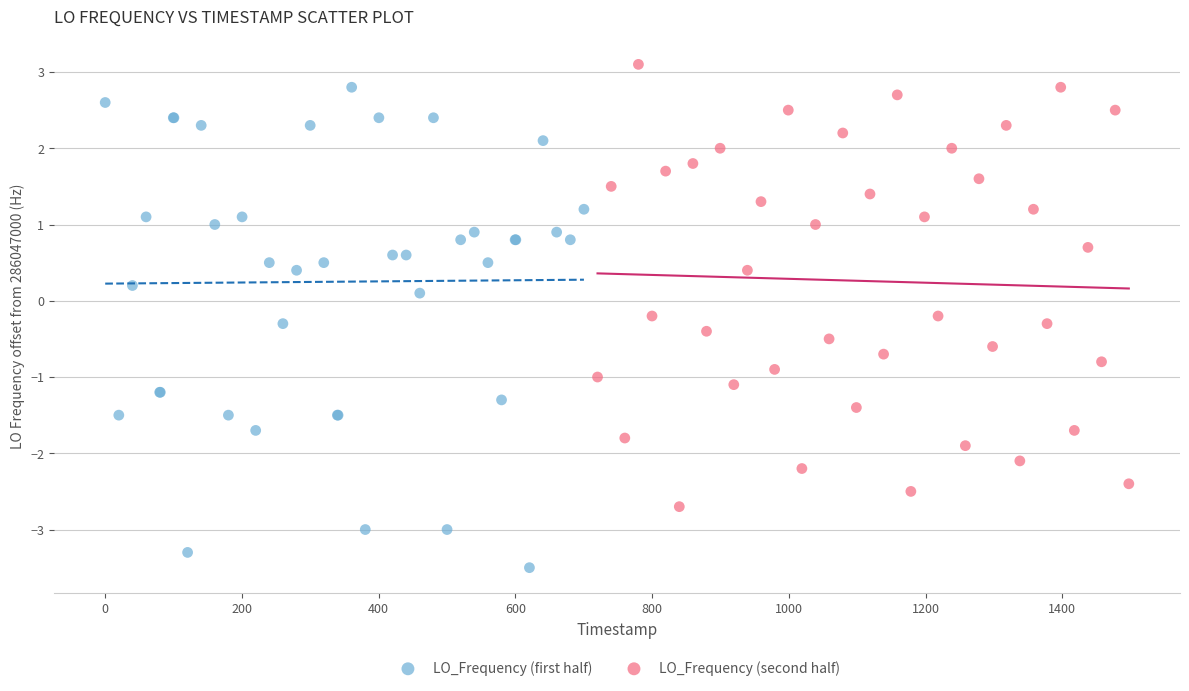

Which series contains the lowest Y value?

LO_Frequency (first half)